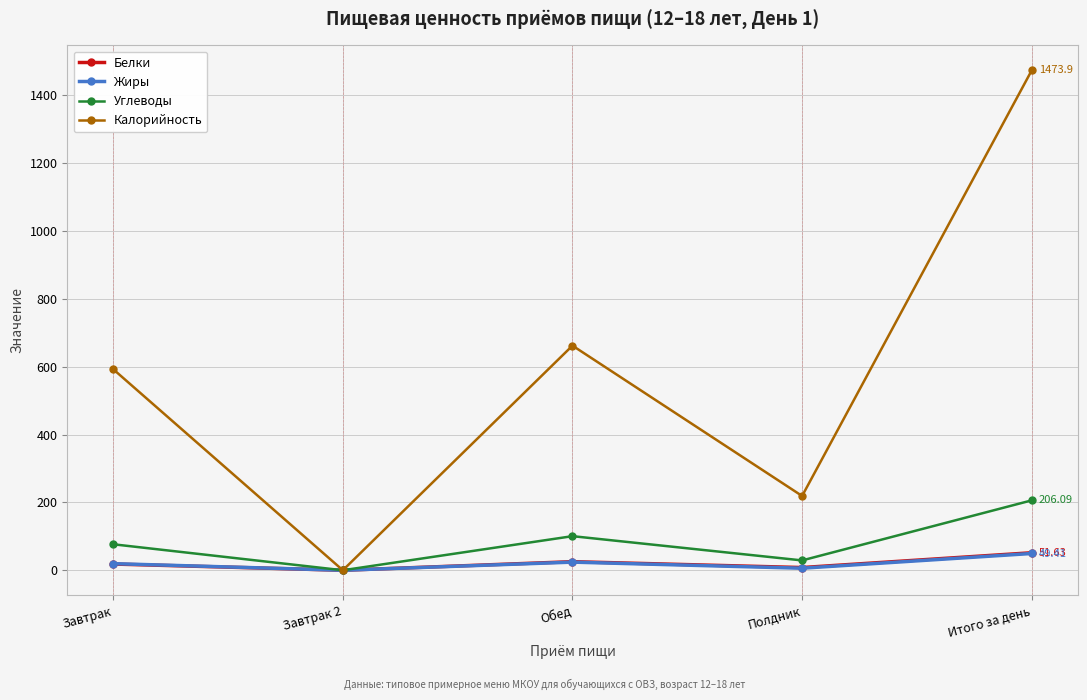

What is the label of the 3rd point from the left?

Обед